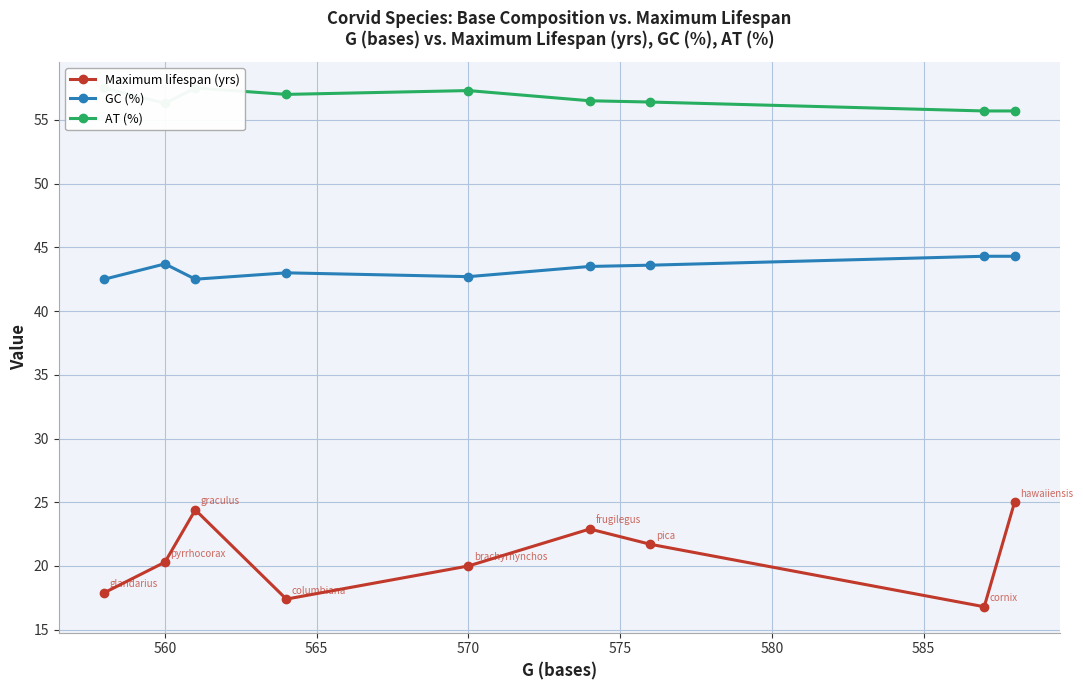

What is the spread (max minus min) of values at 560?

36.0